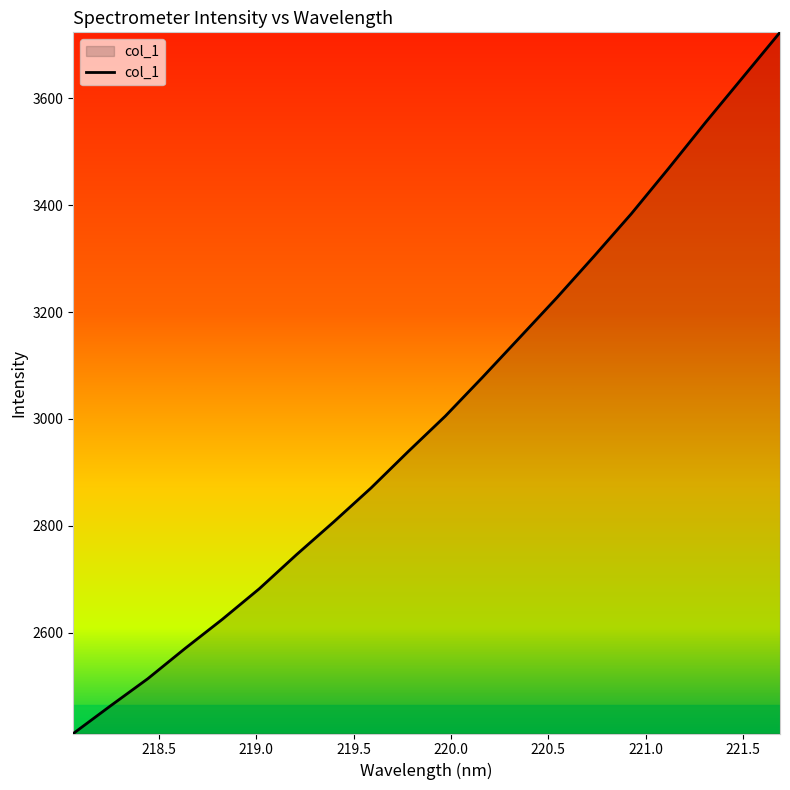

What is the sum of all values?

60166.9